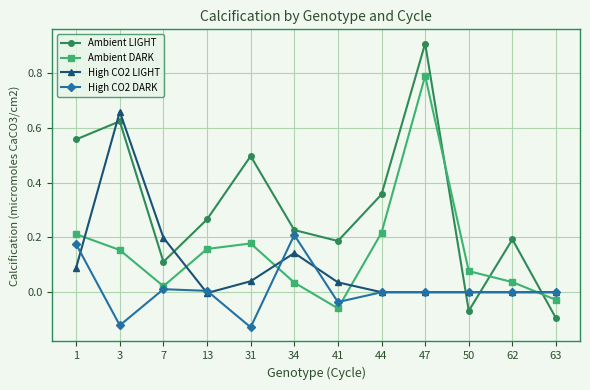

Is it true that Ambient DARK equals 0.2 at 1?

True